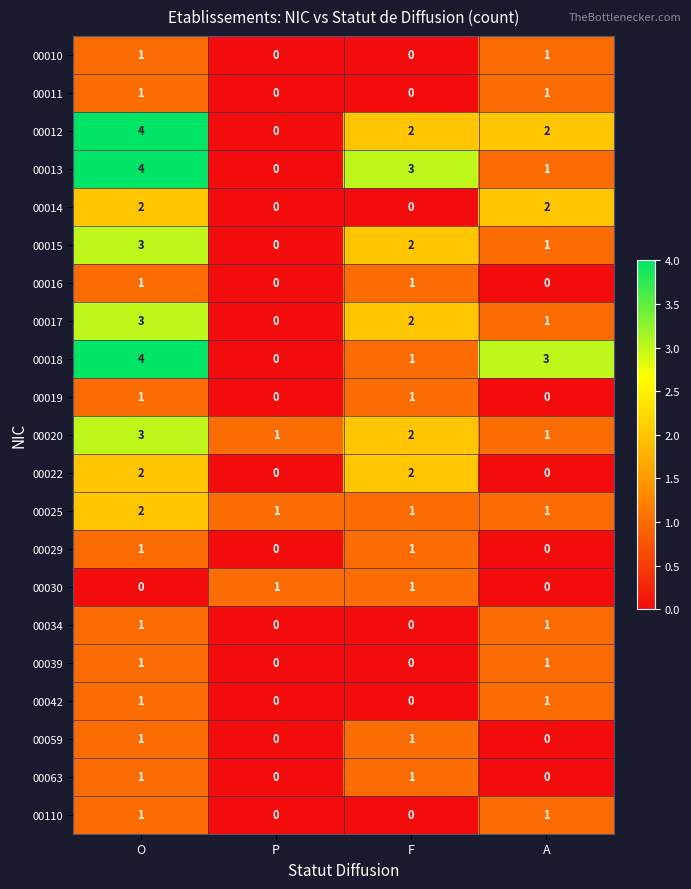

What is the greatest value displayed?

4